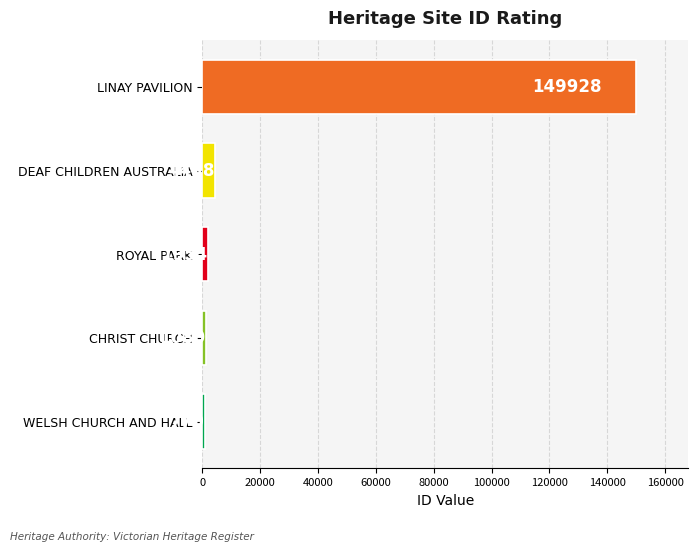

Where is the data nearest to the value 75349?

DEAF CHILDREN AUSTRALIA